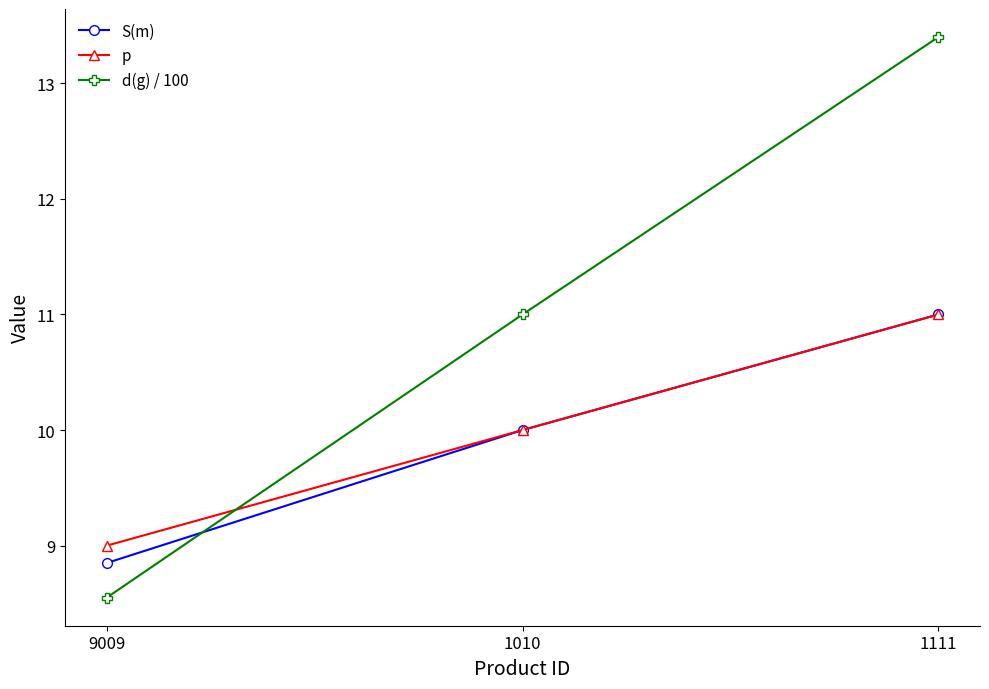

List the labels in order of S(m) value, smallest first.

9009, 1010, 1111